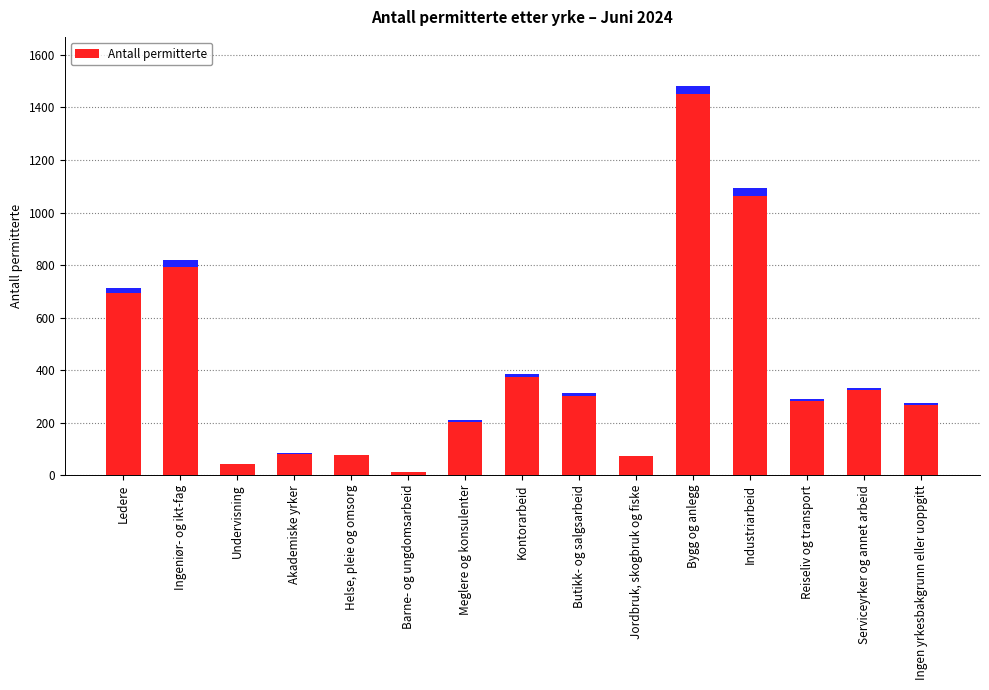

Count the number of data series in this chart.

1